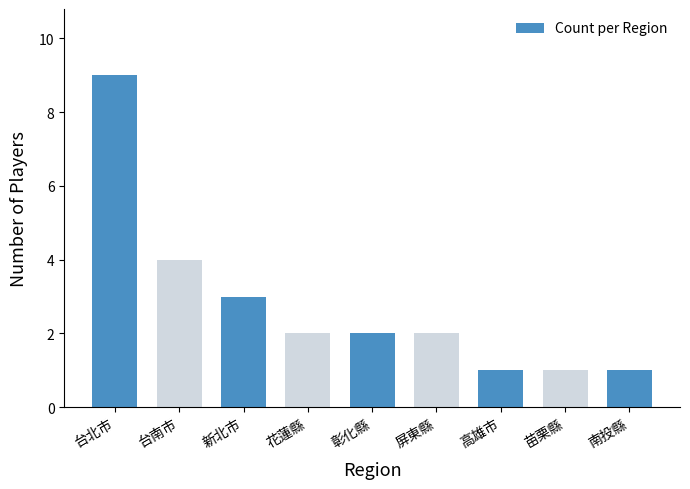

Where is the data nearest to the value 5?

台南市